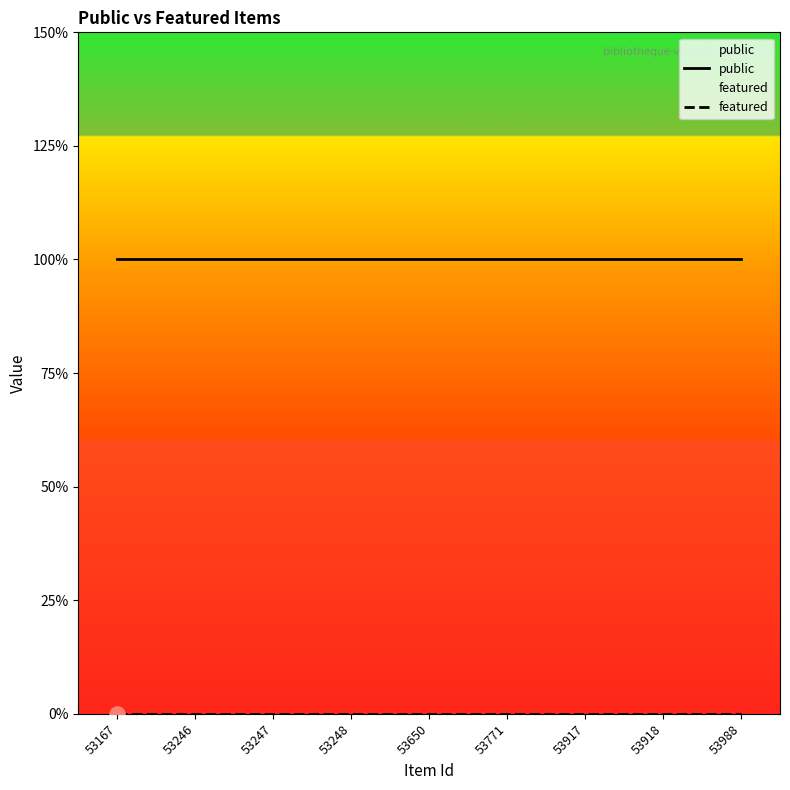

Which series contains the lowest Y value?

featured